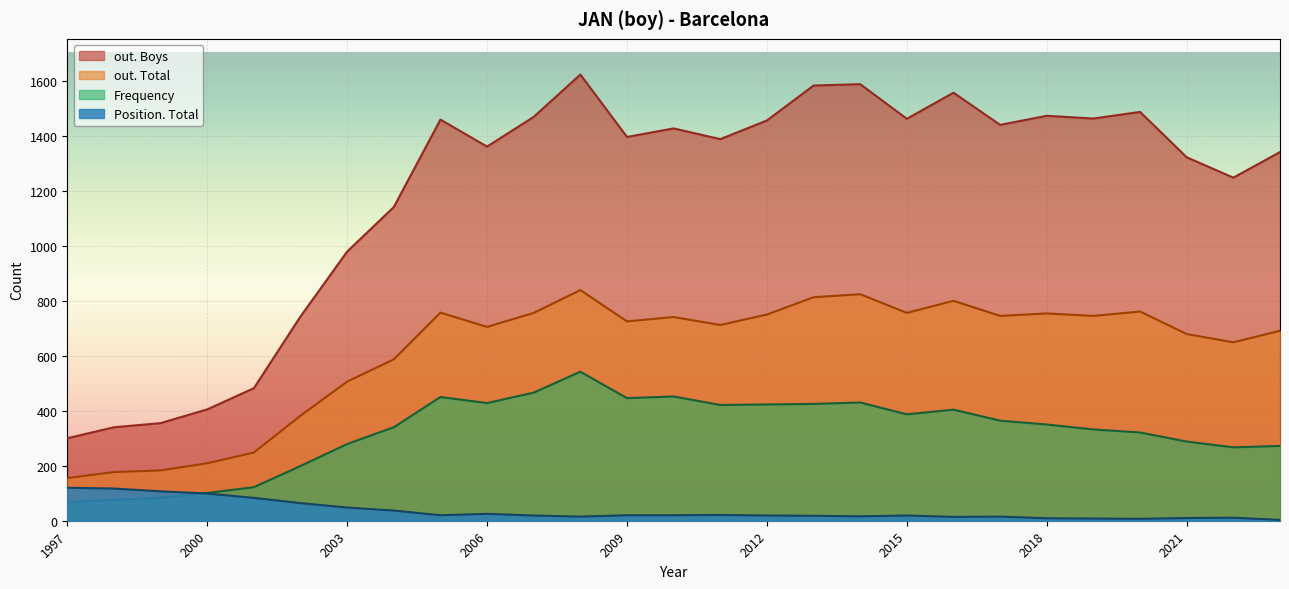

Reading right to left, what are all the values shown in this chart?

out. Boys: 1997=300	1998=340	1999=355	2000=405	2001=482	2002=743	2003=979	2004=1141	2005=1459	2006=1361	2007=1469	2008=1623	2009=1396	2010=1427	2011=1388	2012=1456	2013=1583	2014=1588	2015=1462	2016=1557	2017=1440	2018=1473	2019=1463	2020=1487	2021=1322	2022=1248	2023=1341
out. Total: 1997=155	1998=177	1999=183	2000=209	2001=248	2002=382	2003=506	2004=587	2005=757	2006=705	2007=756	2008=839	2009=725	2010=741	2011=712	2012=750	2013=813	2014=824	2015=756	2016=800	2017=745	2018=754	2019=745	2020=761	2021=679	2022=649	2023=691
Frequency: 1997=67	1998=76	1999=83	2000=101	2001=122	2002=199	2003=279	2004=340	2005=450	2006=428	2007=466	2008=542	2009=446	2010=452	2011=421	2012=423	2013=425	2014=430	2015=387	2016=404	2017=364	2018=350	2019=332	2020=321	2021=288	2022=267	2023=272
Position. Total: 1997=120	1998=117	1999=107	2000=99	2001=83	2002=64	2003=48	2004=37	2005=20	2006=25	2007=19	2008=15	2009=20	2010=20	2011=21	2012=19	2013=18	2014=16	2015=19	2016=14	2017=15	2018=9	2019=8	2020=7	2021=10	2022=11	2023=3